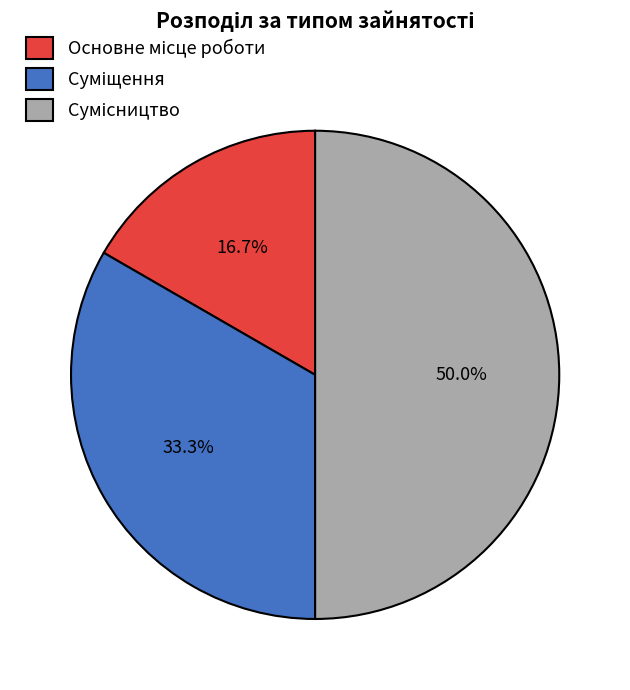

Do Суміщення and Основне місце роботи together represent more than half of the pie?

No